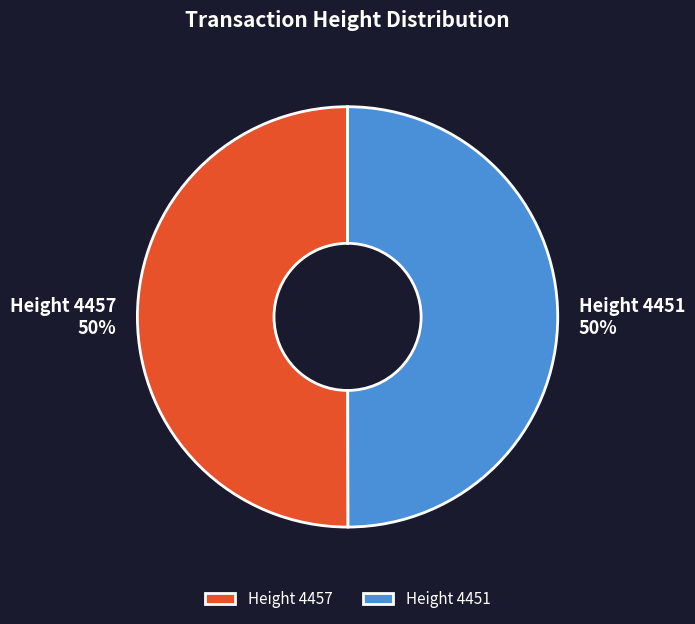

Approximately how many times larger is the value at Height 4457 compared to Height 4451?

1.0